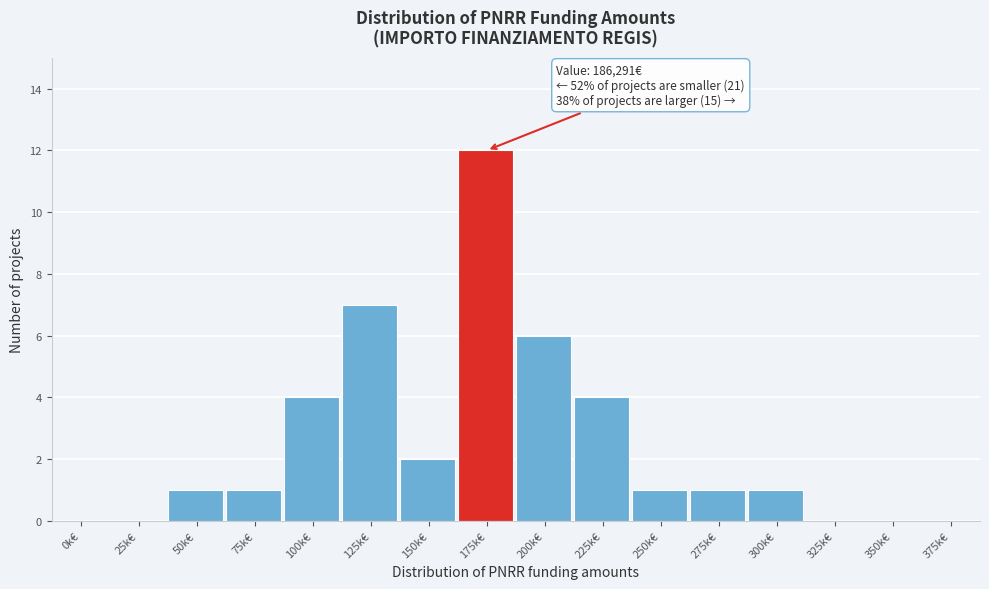

Reading left to right, extract all data points from this chart.

0k€=0	25k€=0	50k€=1	75k€=1	100k€=4	125k€=7	150k€=2	175k€=12	200k€=6	225k€=4	250k€=1	275k€=1	300k€=1	325k€=0	350k€=0	375k€=0